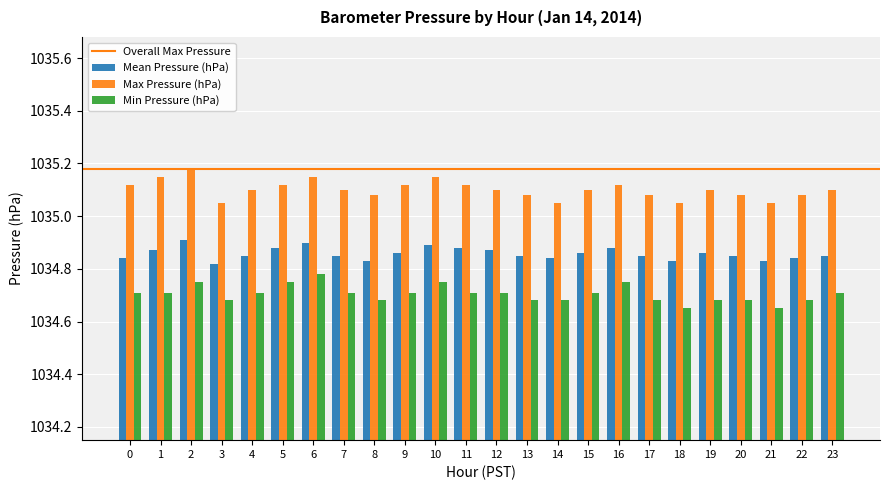

What is the difference between the second highest and minimum values in the Mean Pressure (hPa) series?

0.1